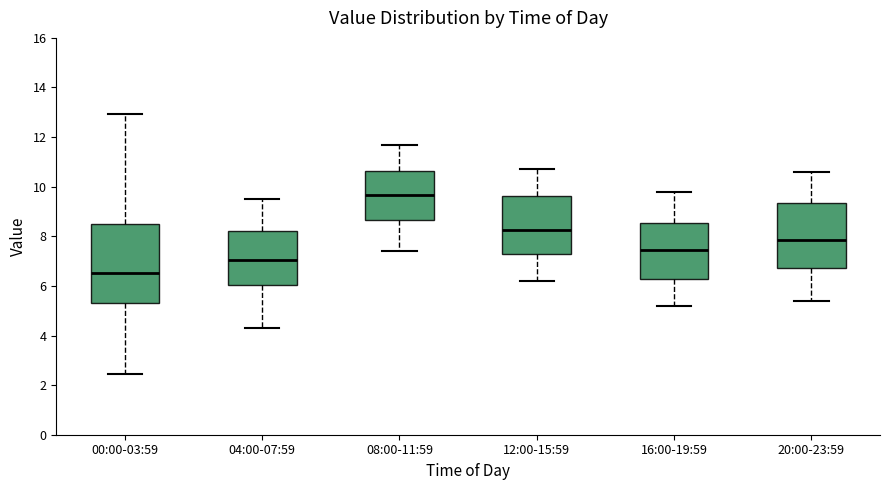

Which box's median line is the highest?

08:00-11:59